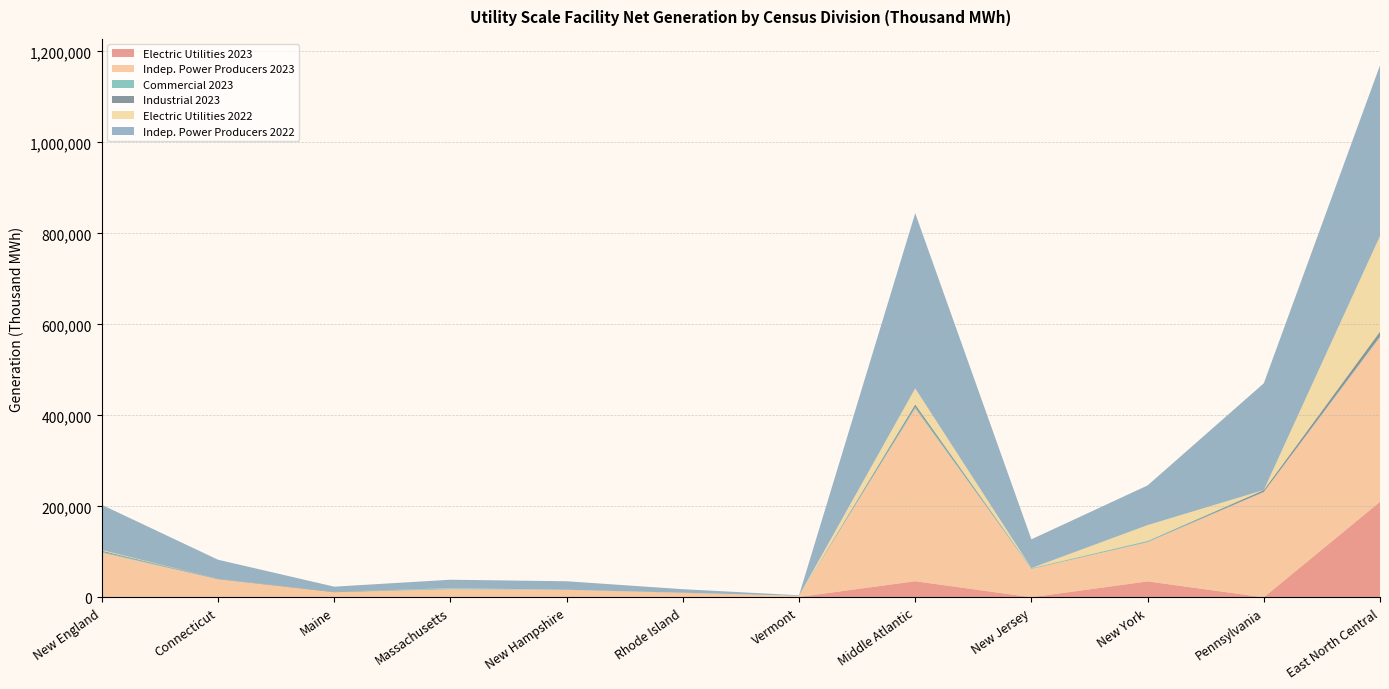

Reading left to right, list all the values displayed in this chart.

Electric Utilities 2023: 1658.0	135.0	5.0	529.0	17.0	0.1	973.0	35522.0	282.0	35157.0	84.0	210067.0
Indep. Power Producers 2023: 96713.0	39582.0	11361.0	17323.0	16719.0	10223.0	1504.0	379475.0	62260.0	85934.0	231282.0	361790.0
Commercial 2023: 2129.0	294.0	47.0	1673.0	62.0	50.0	2.0	3834.0	1107.0	2145.0	581.0	1794.0
Industrial 2023: 2110.0	655.0	1099.0	172.0	27.0	157.0	0.0	5362.0	580.0	804.0	3978.0	10562.0
Electric Utilities 2022: 1563.0	103.0	1.0	529.0	11.0	0.3	918.0	35249.0	246.0	34872.0	130.0	210124.0
Indep. Power Producers 2022: 99270.0	42036.0	11090.0	18612.0	18659.0	7609.0	1263.0	384965.0	63174.0	87212.0	234578.0	375154.0